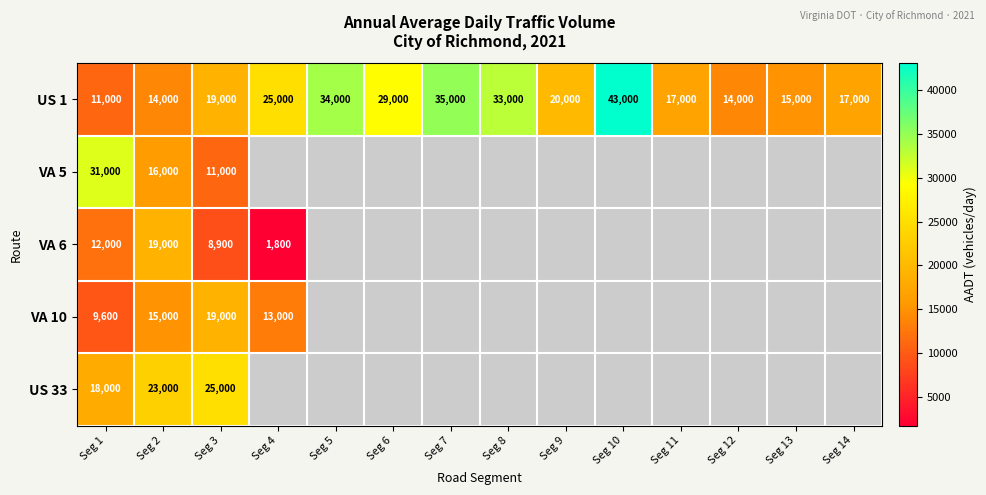

Is it true that VA 10 equals 27664 at Seg 3?

False